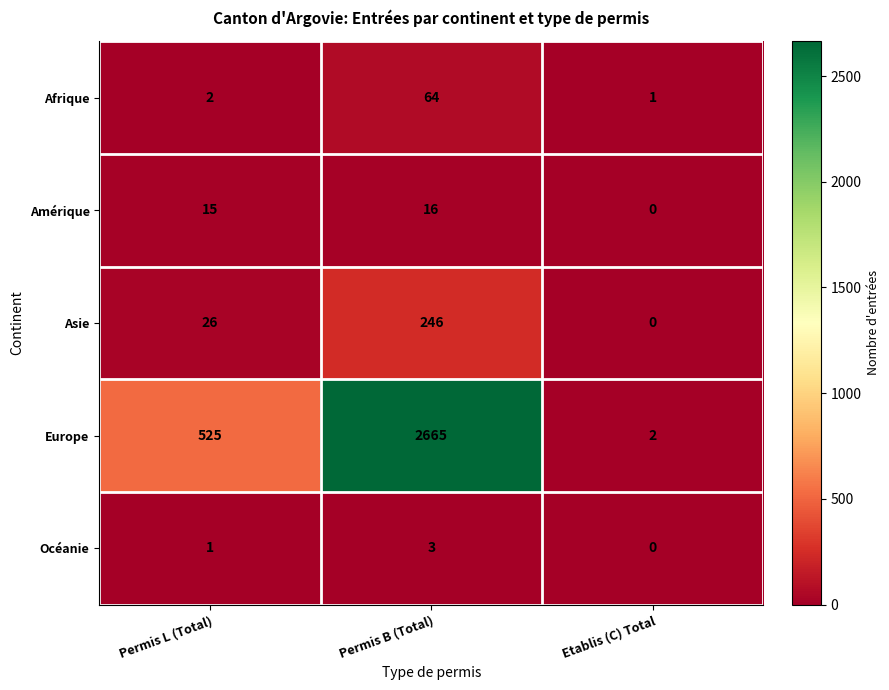

At which category is the sum across all series the highest?

Permis B (Total)